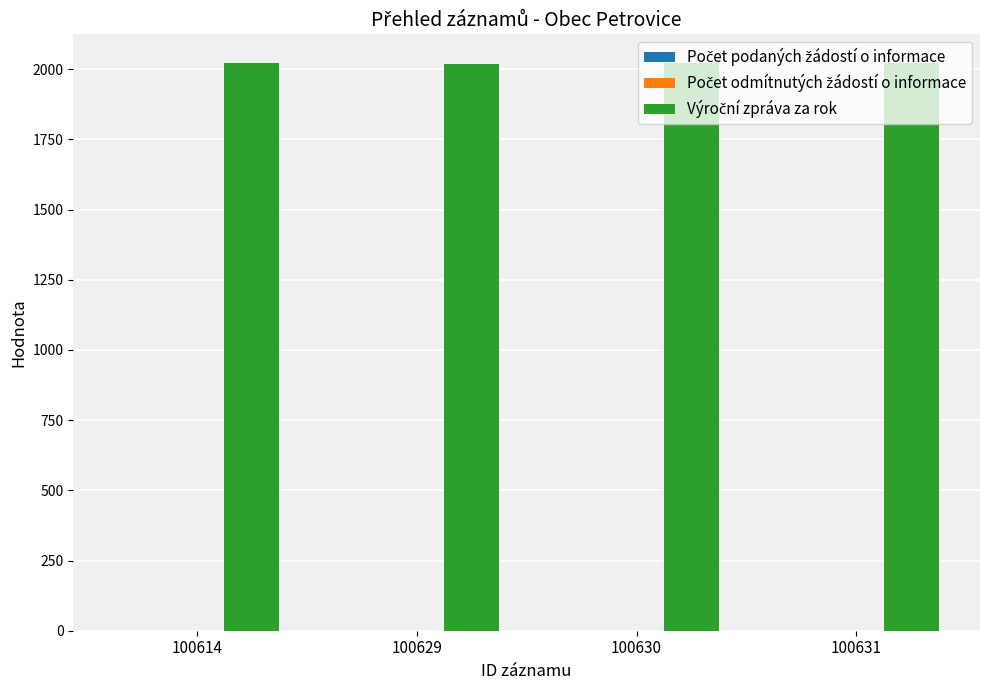

Is it true that the value at 100614 is 3292?

False